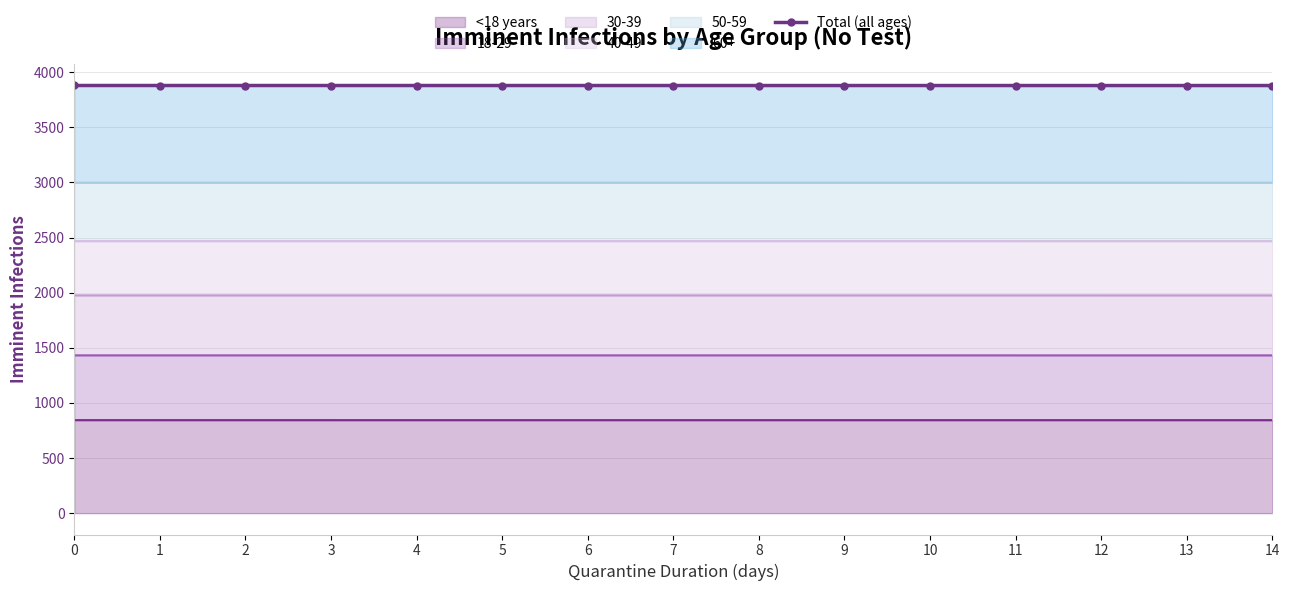

True or false: the data shows 1784.1 at 9.

False